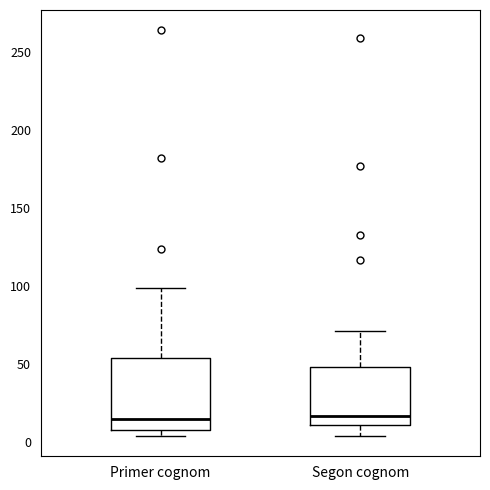

Reading left to right, transcribe this box plot: for each box, give where its median line is, the range the box spans, and where its two whiskers end, as read against the y-axis. The values are not printed on the chart, so give them approximately, as read against the axis.

Primer cognom: median 15, box 10 to 55, whiskers 5 to 100
Segon cognom: median 15, box 10 to 50, whiskers 5 to 70